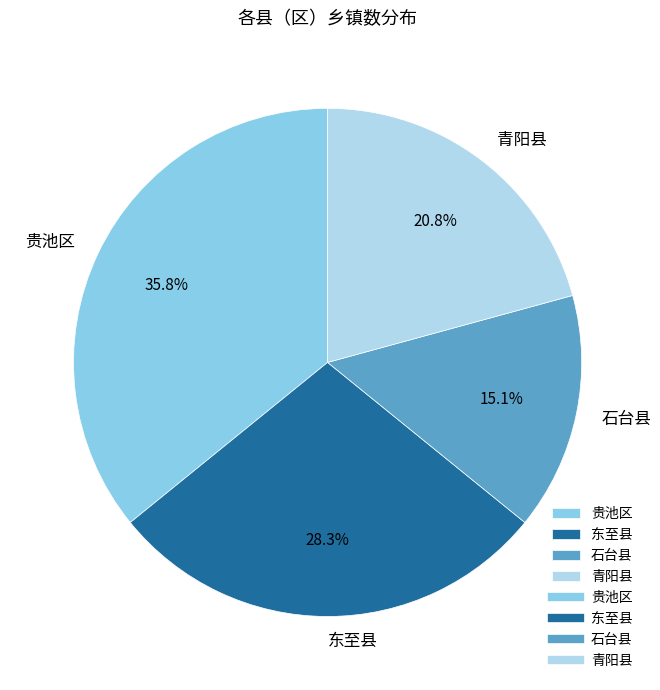

Between 青阳县 and 石台县, which is larger?

青阳县